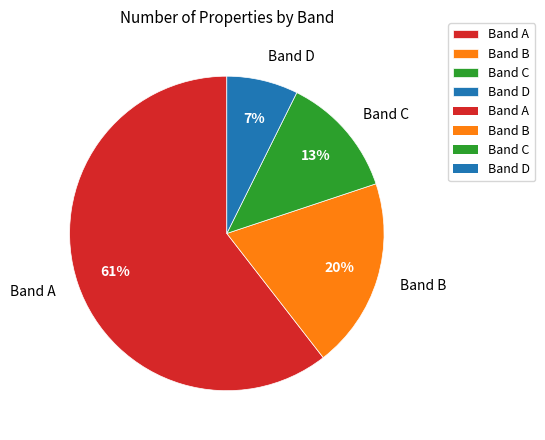

To the nearest percent, what percentage of the pie is Band B?

20%